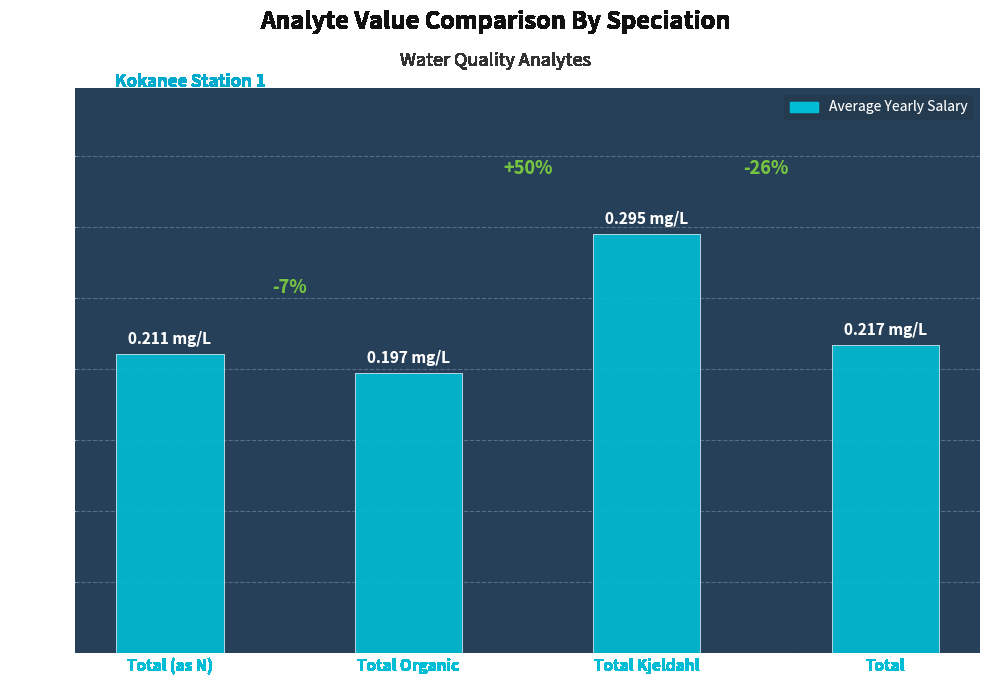

What is the change in value from Total (as N) to Total Kjeldahl?

+0.1